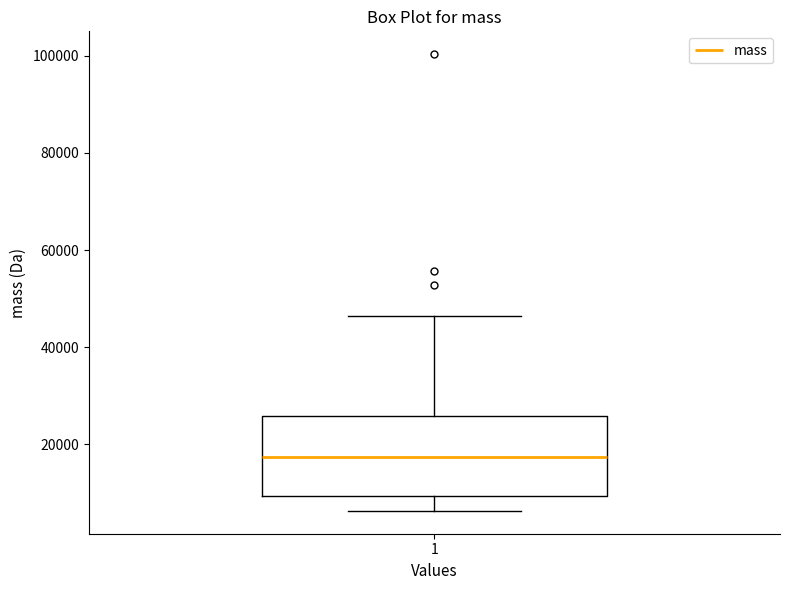

Transcribe this box plot: give where the median line is, the range the box spans, and where the two whiskers end, as read against the y-axis. The values are not printed on the chart, so give them approximately, as read against the axis.

median 18000, box 10000 to 26000, whiskers 6000 to 46000